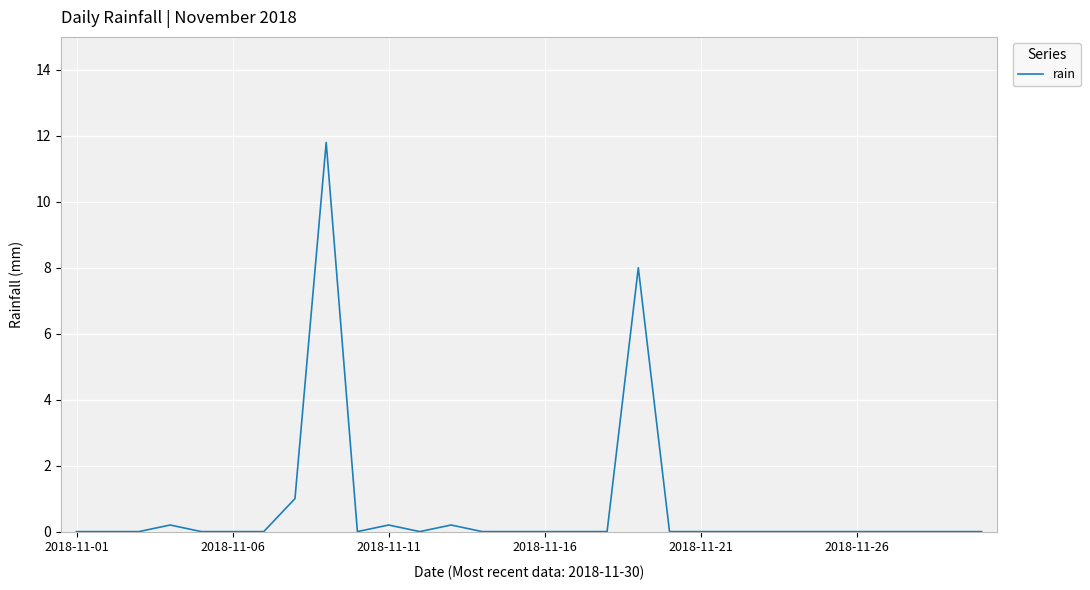

Does the chart have visible grid lines?

Yes